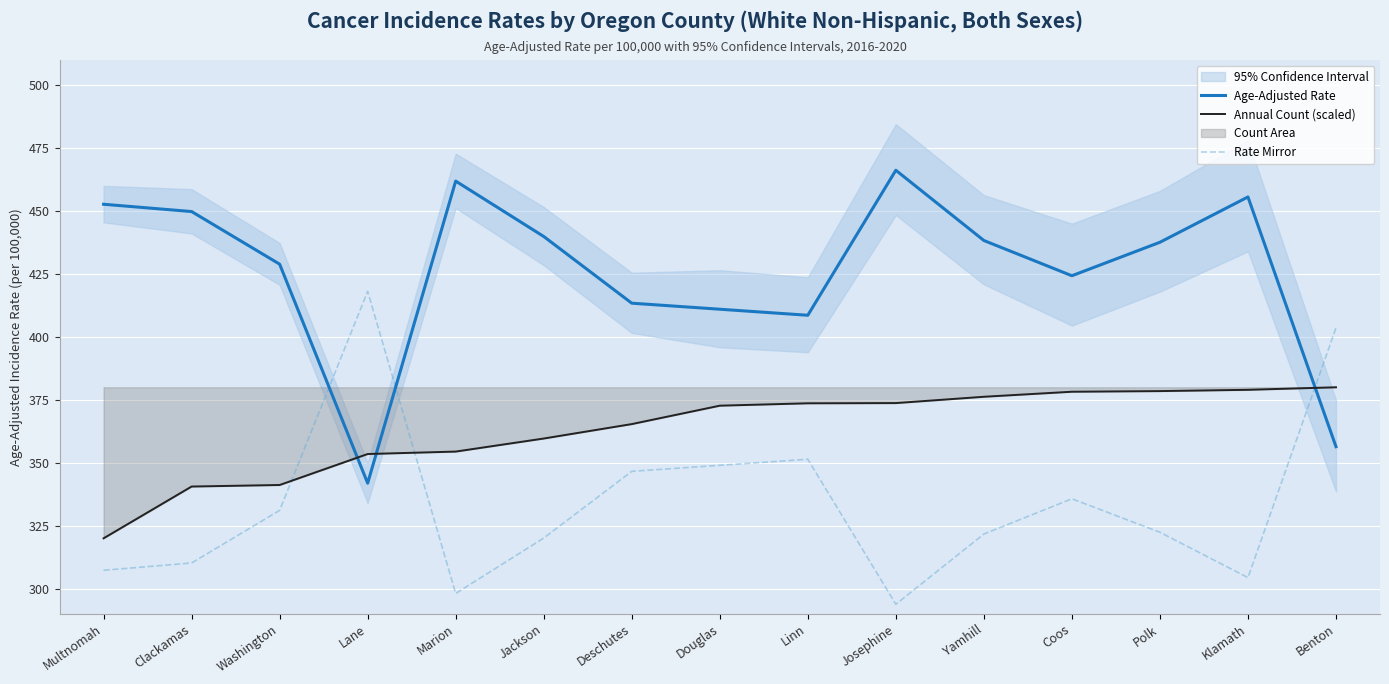

Where do Annual Count (scaled) and Age-Adjusted Rate first cross each other?

Washington and Lane